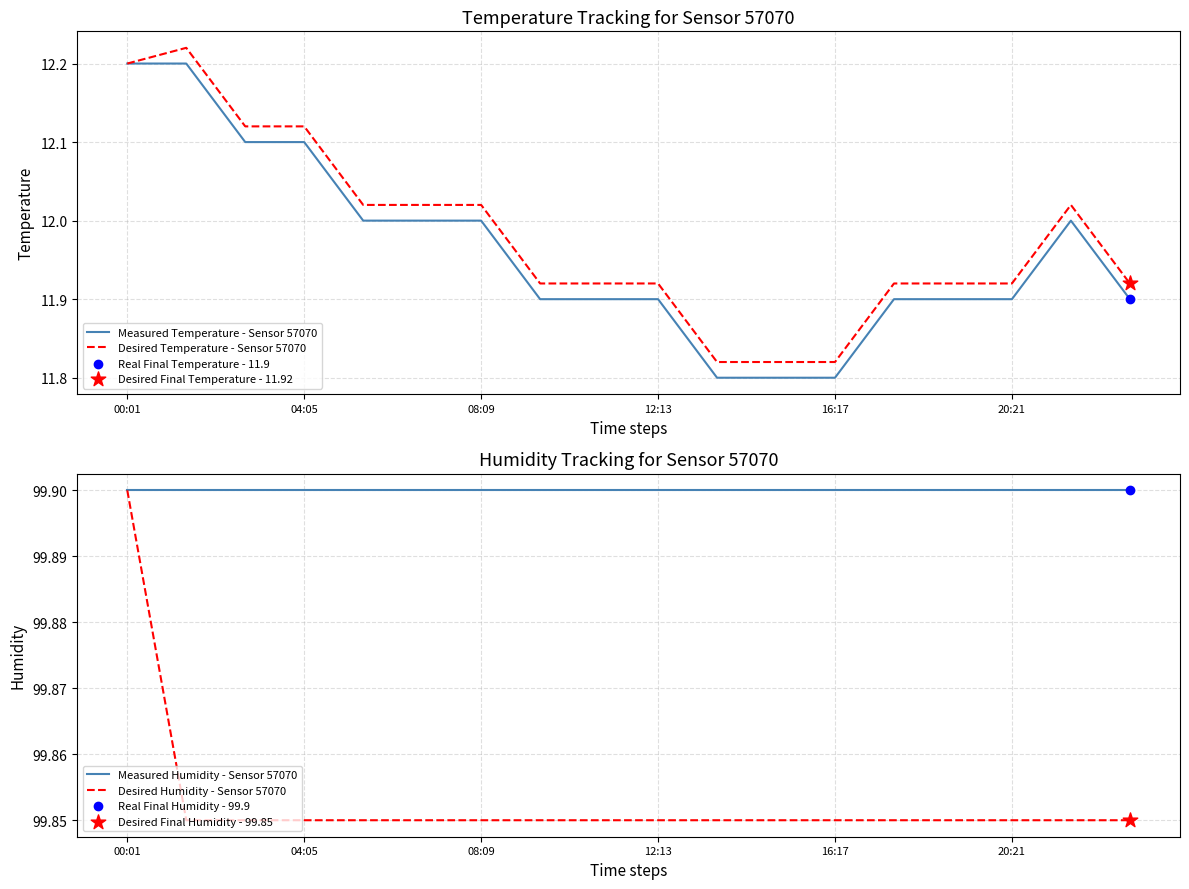

Which series reaches the maximum Y coordinate?

Measured Humidity - Sensor 57070